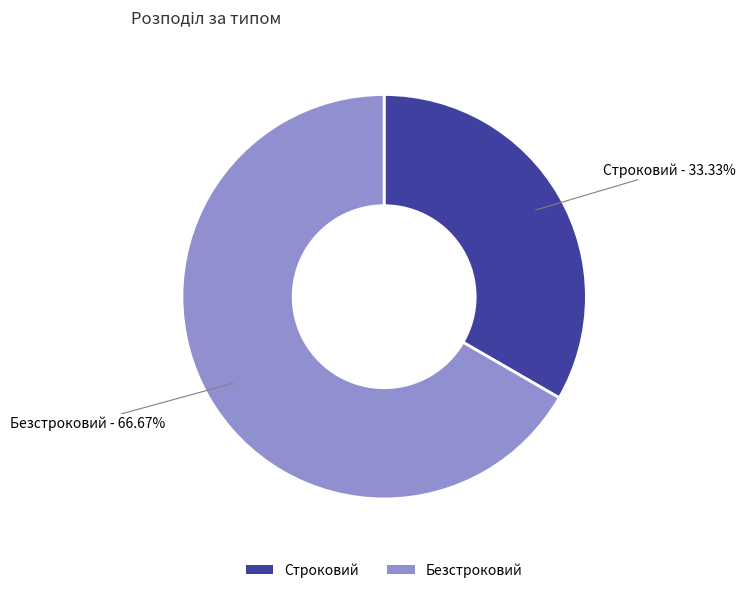

Which slice is the smallest?

Строковий